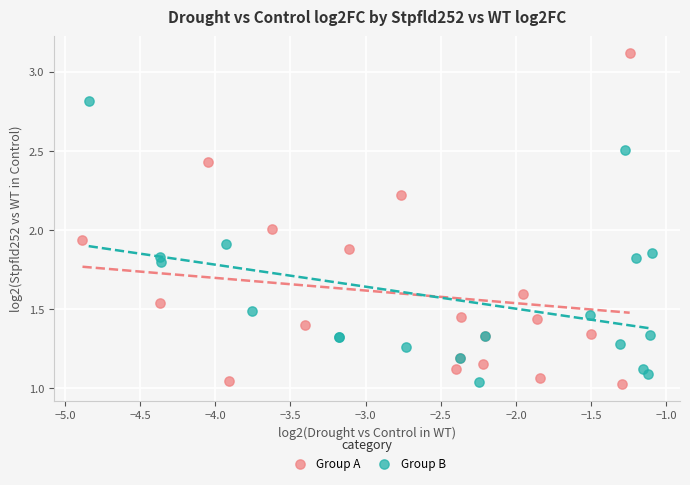

What are all the series names shown in the legend?

Group A, Group B